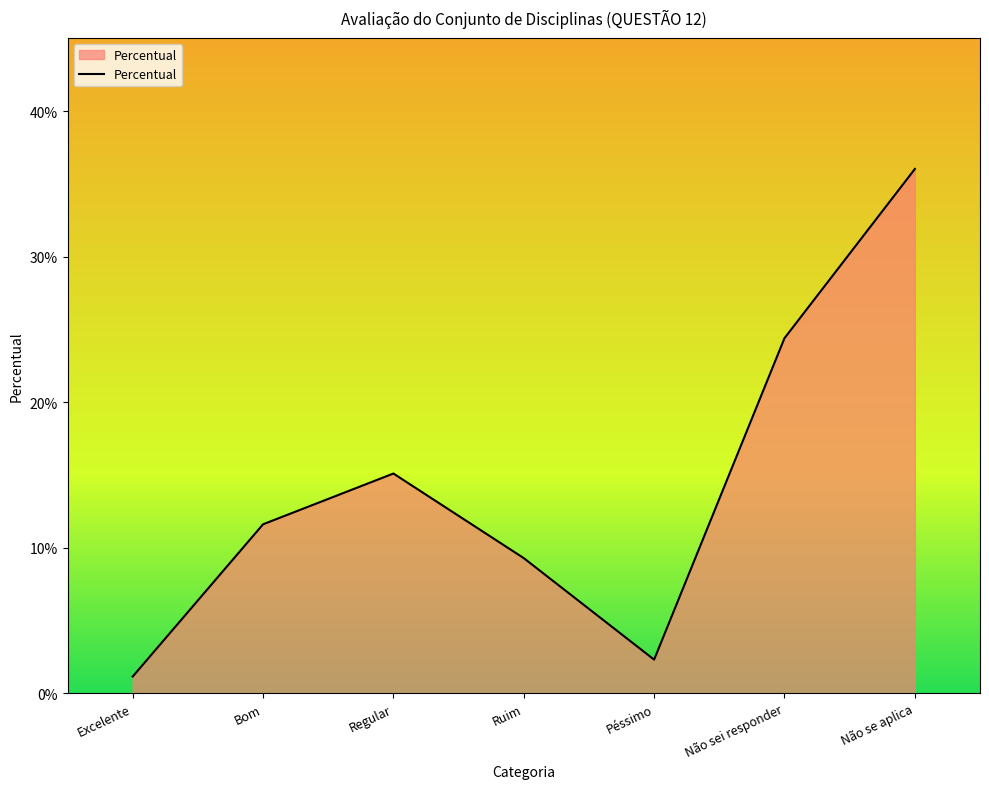

Between Regular and Péssimo, which is larger?

Regular